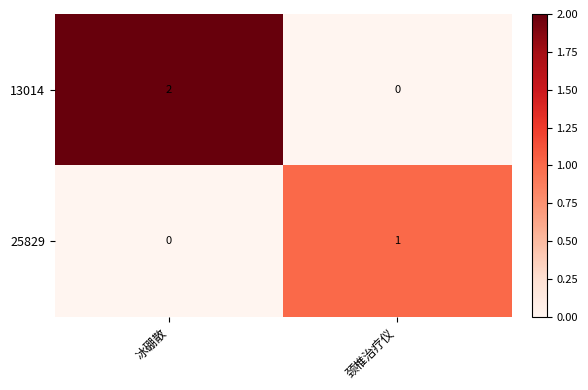

True or false: 25829 has a value of 0 at 冰硼散.

True